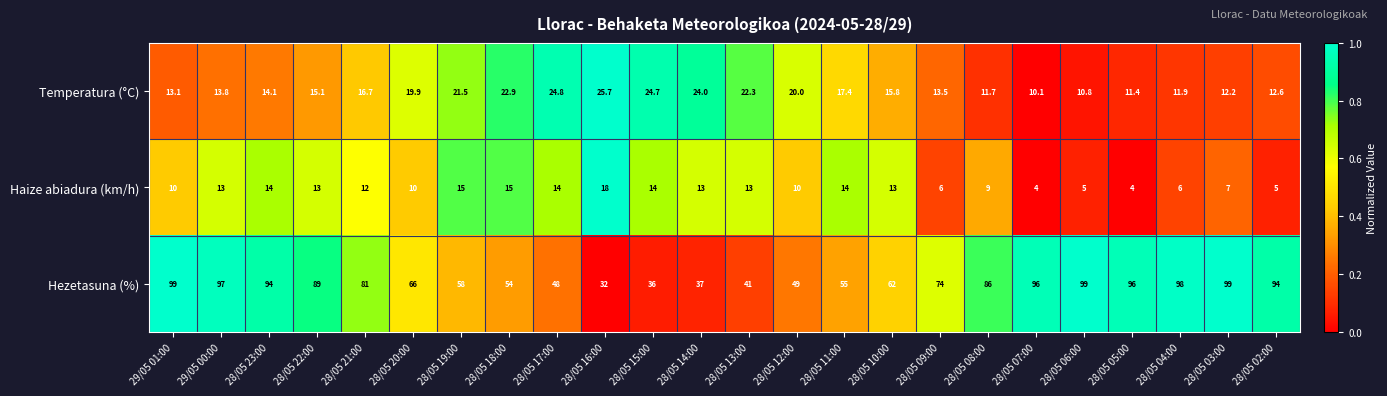

Is it true that Temperatura (°C) equals 15.9 at 28/05 07:00?

False